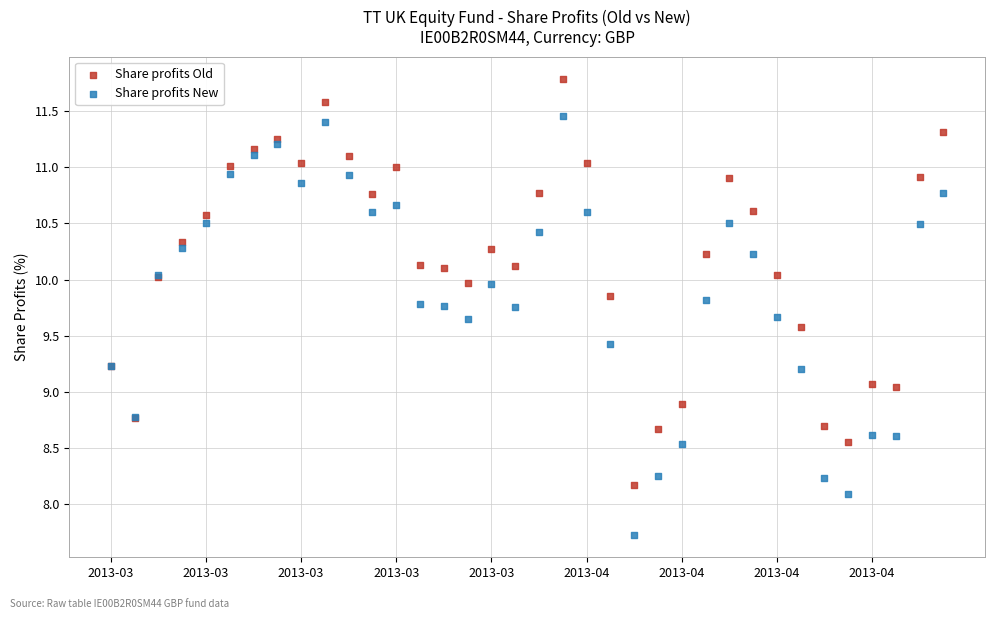

Which series has the largest Y range (max minus min)?

Share profits New